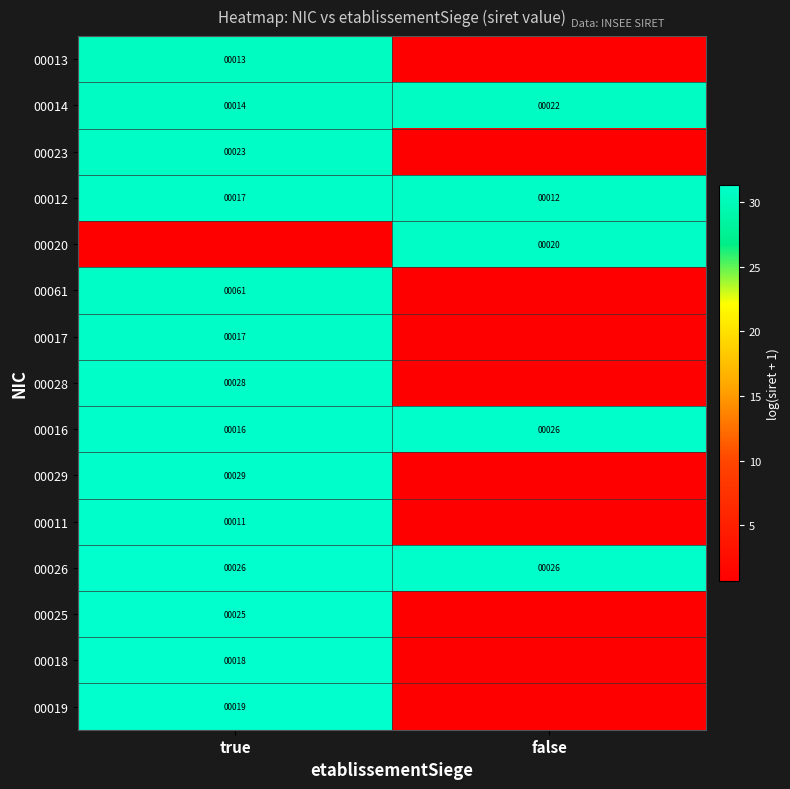

Is the value of 00011 at true greater than the value of 00016 at true?

No